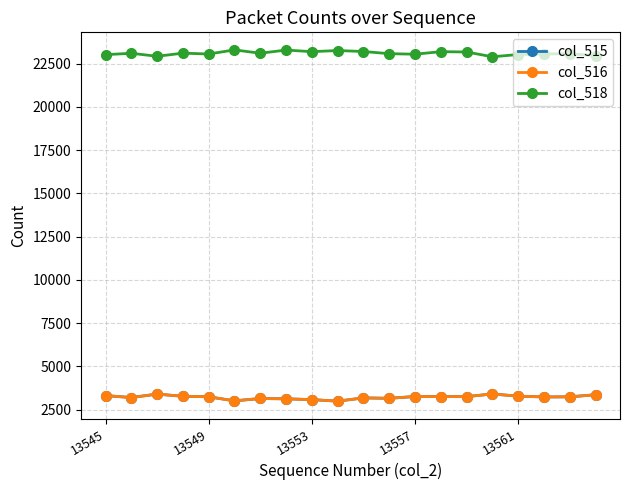

What is the value of the col_516 point at the 20th from the left?

3358